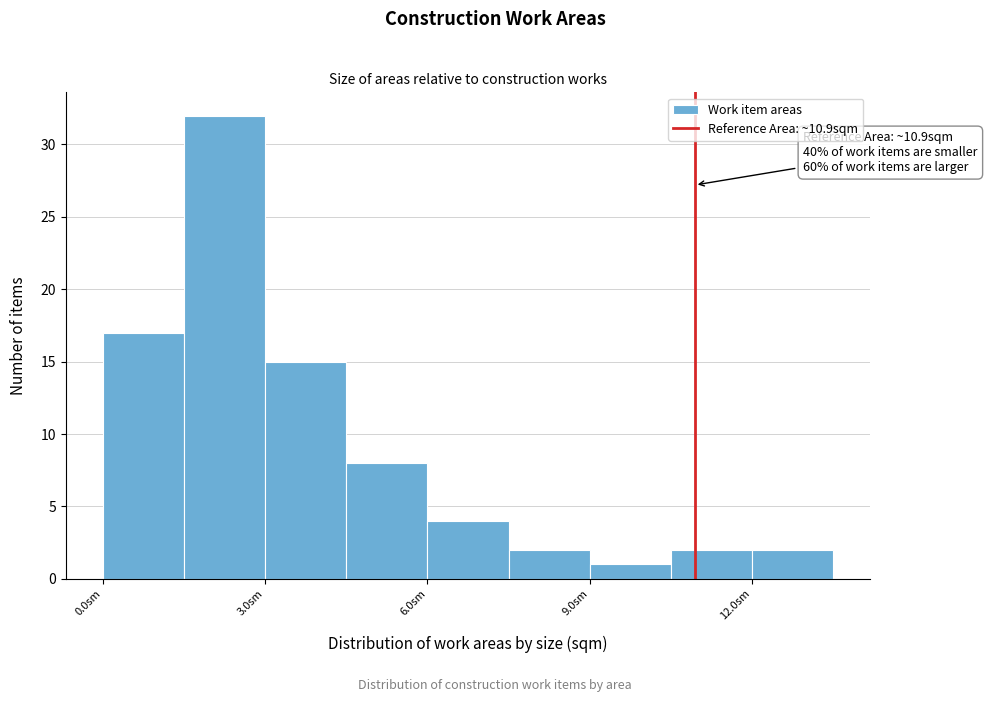

Around what value on the x-axis is the tallest bar? Give the approximate position of its centre, as read against the axis.

2.5